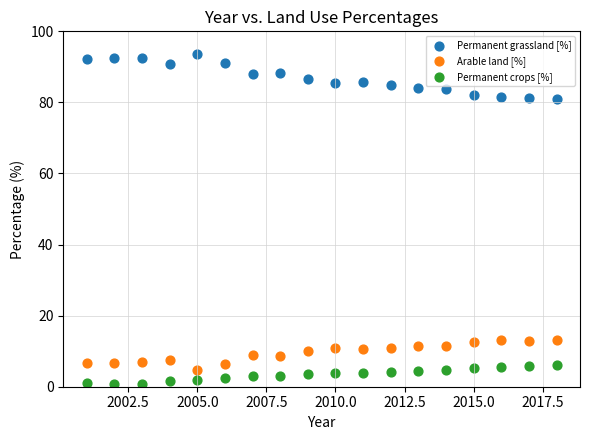

Across all data points, what is the range of X values (max minus min)?

17.0